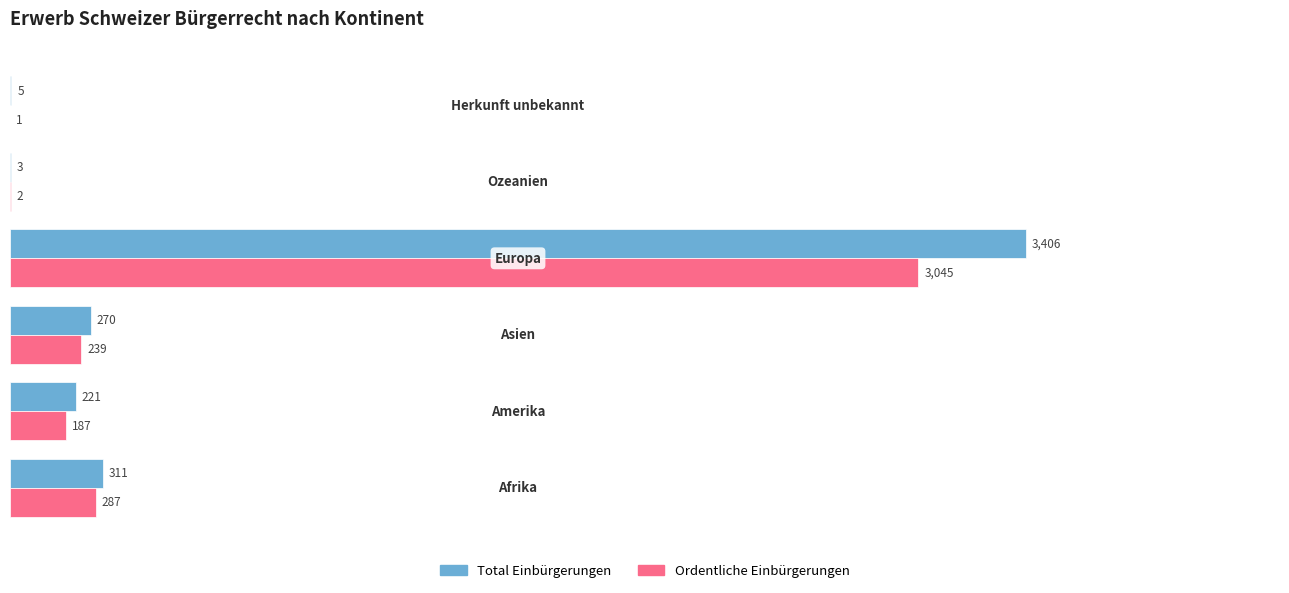

Which series has the largest range (max minus min)?

Total Einbürgerungen